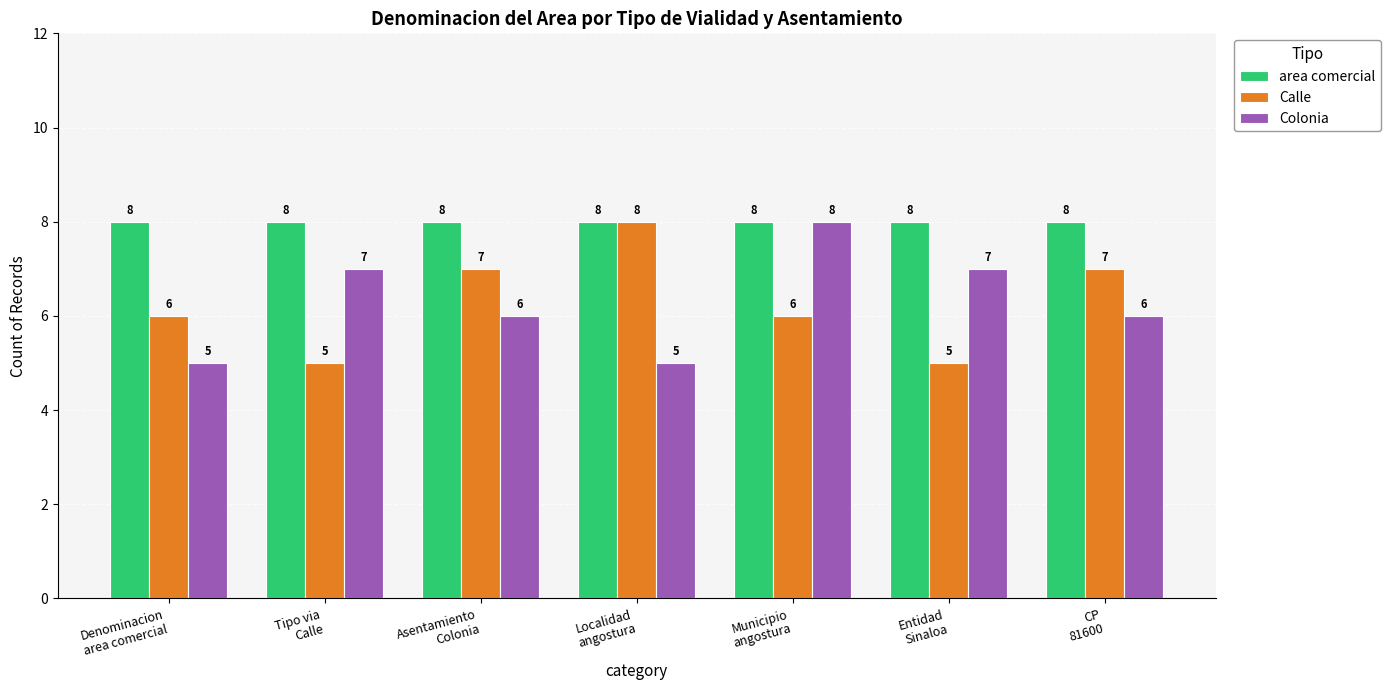

Count the Calle values in the range 5 to 7.

6